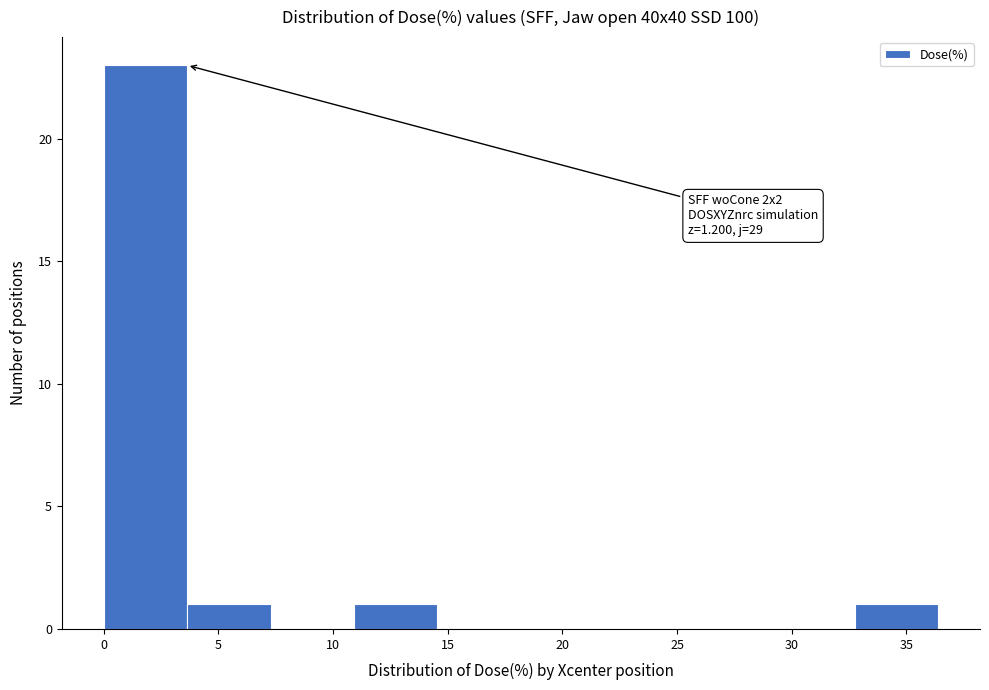

Which range on the x-axis has the tallest bar?

0.0 to 3.5